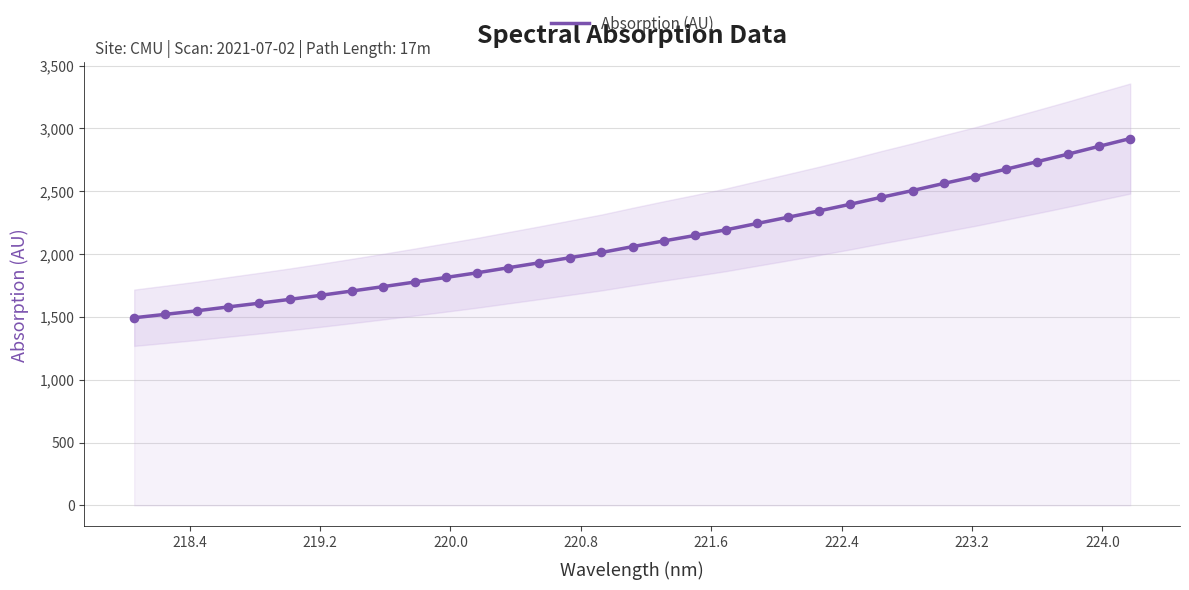

What is the lowest value of the Absorption (AU) series?

1493.2